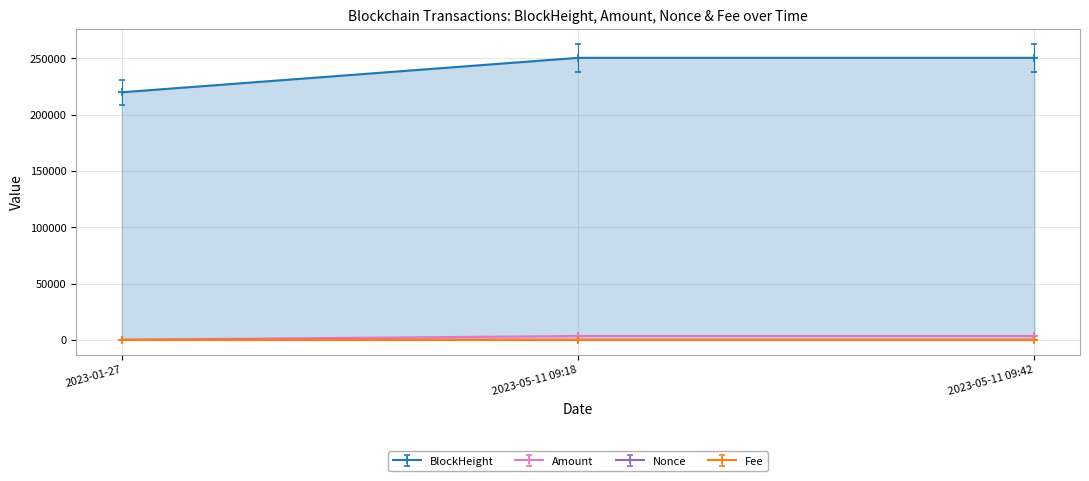

The value of BlockHeight at 2023-05-11 09:18 is 121761.5. True or false?

False